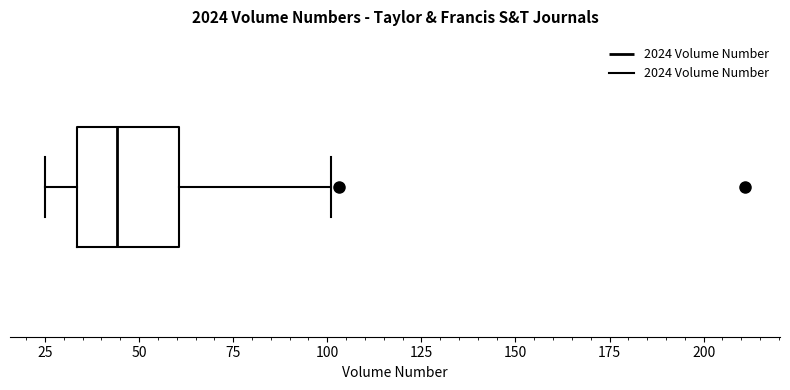

Read this box plot against the x-axis: the position of the median line, the range covered by the box, and the ends of both whiskers. The values are not printed on the chart, so give them approximately, as read against the axis.

median 45, box 35 to 60, whiskers 25 to 100